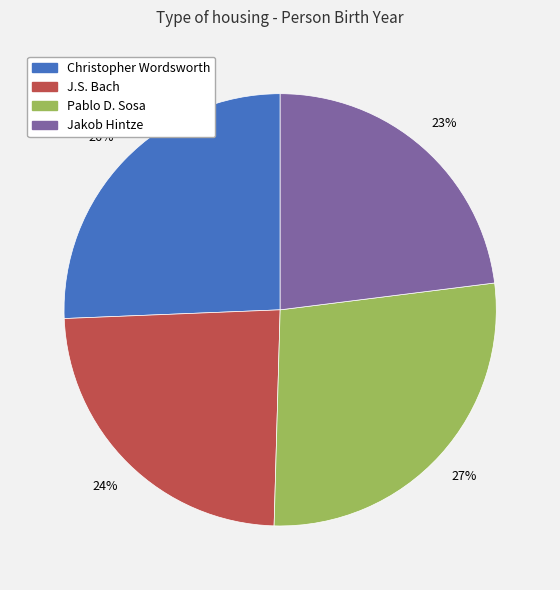

Which has a higher value, Jakob Hintze or Pablo D. Sosa?

Pablo D. Sosa